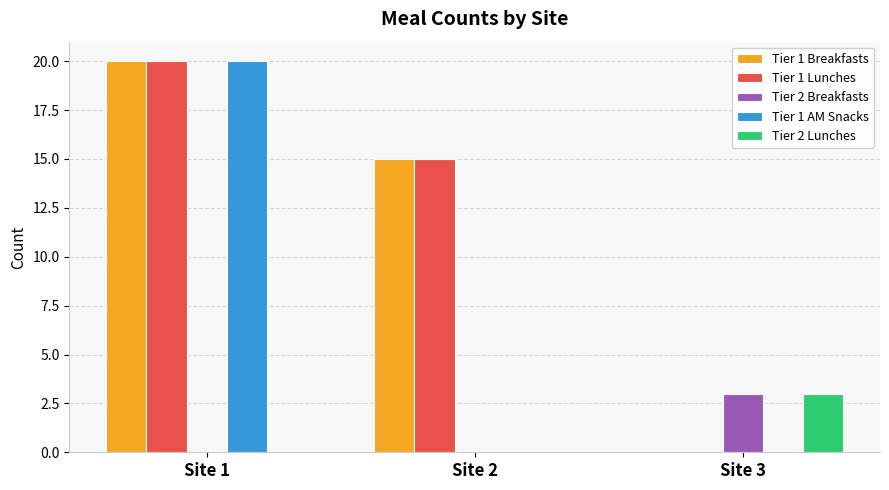

Is the value of Tier 1 Breakfasts at Site 2 greater than the value of Tier 1 Lunches at Site 3?

Yes